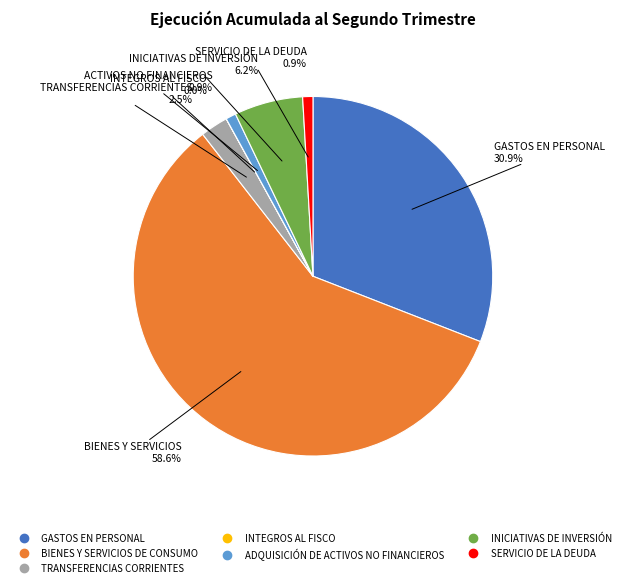

Approximately how many times larger is the value at GASTOS EN PERSONAL compared to SERVICIO DE LA DEUDA?

33.6